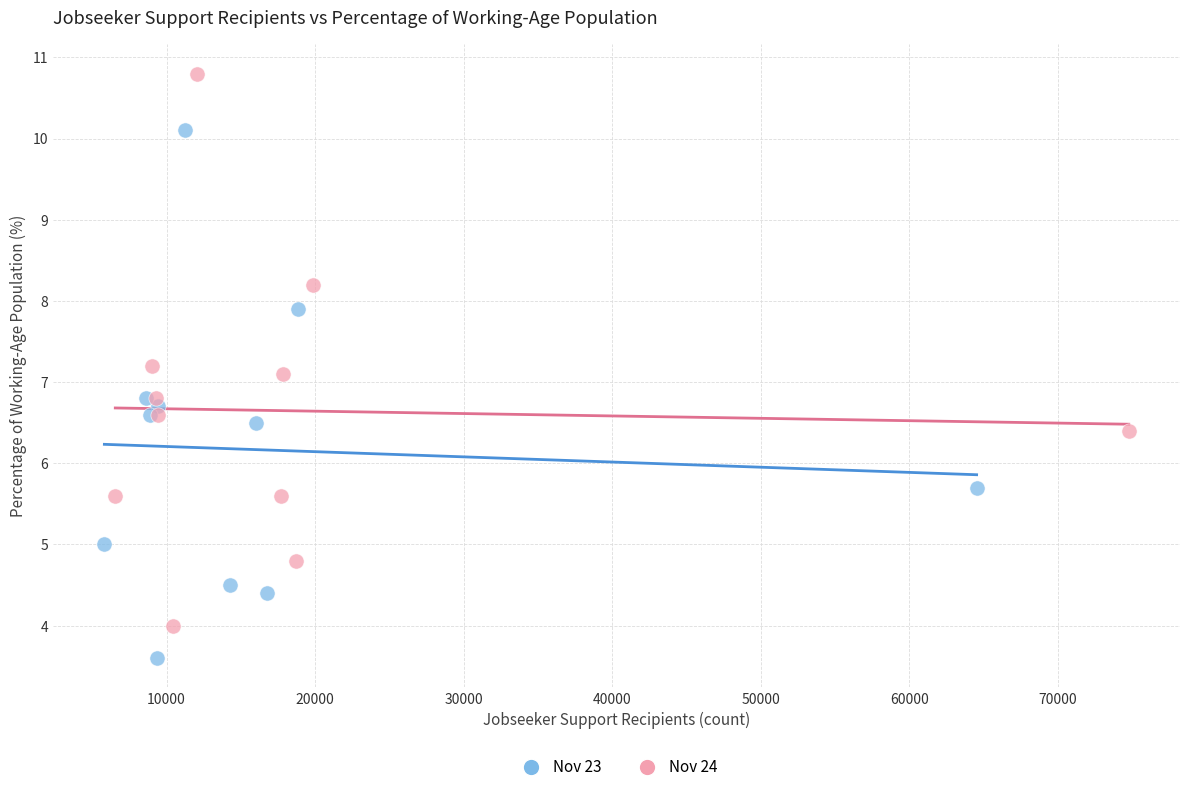

Which series contains the lowest Y value?

Nov 23